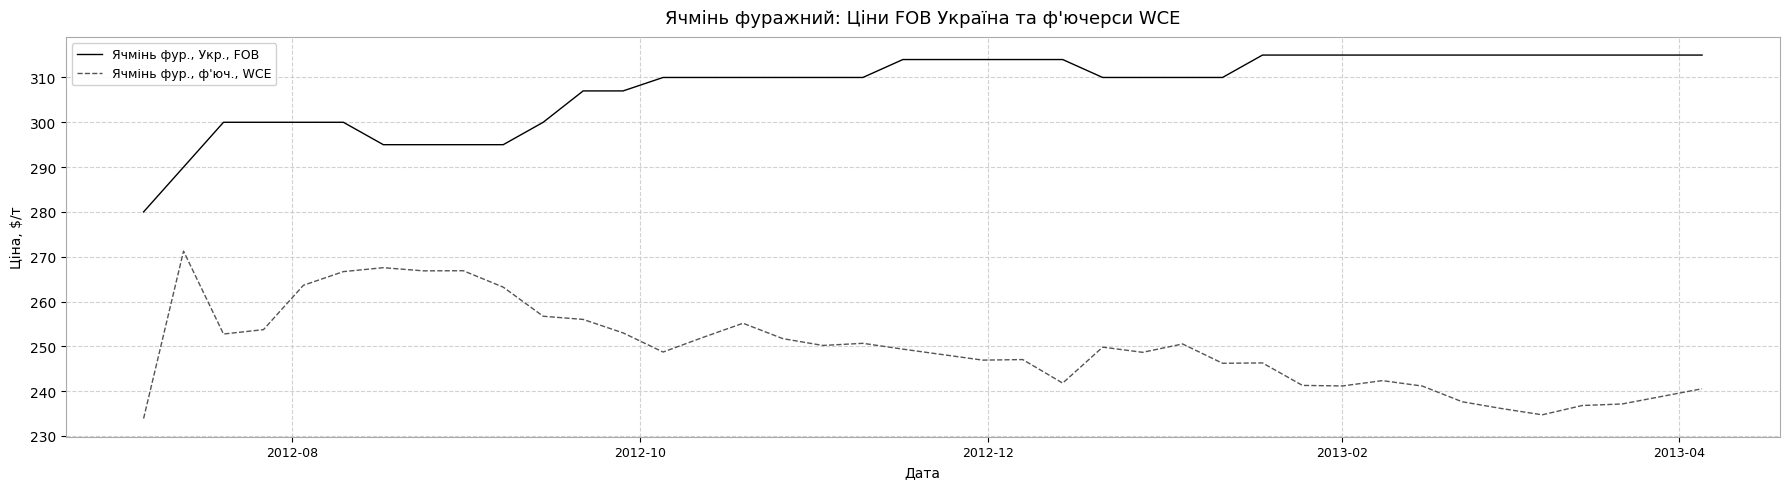

What is the minimum value shown in the chart?

233.9